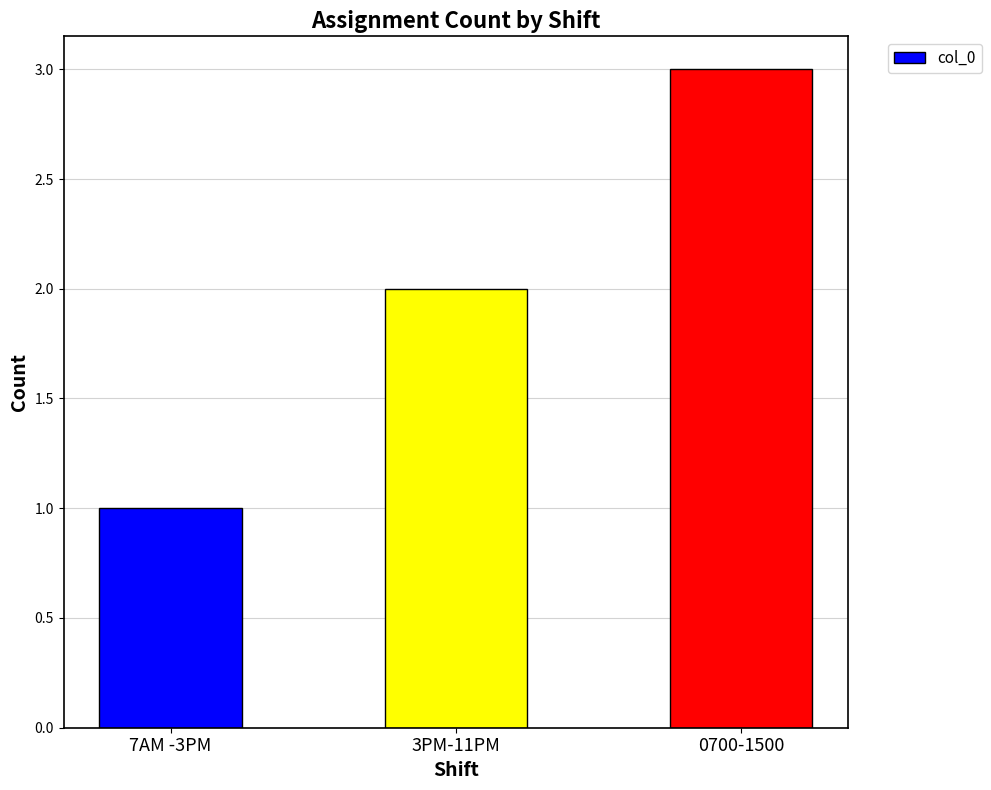

What is the difference between the maximum and second lowest values?

1